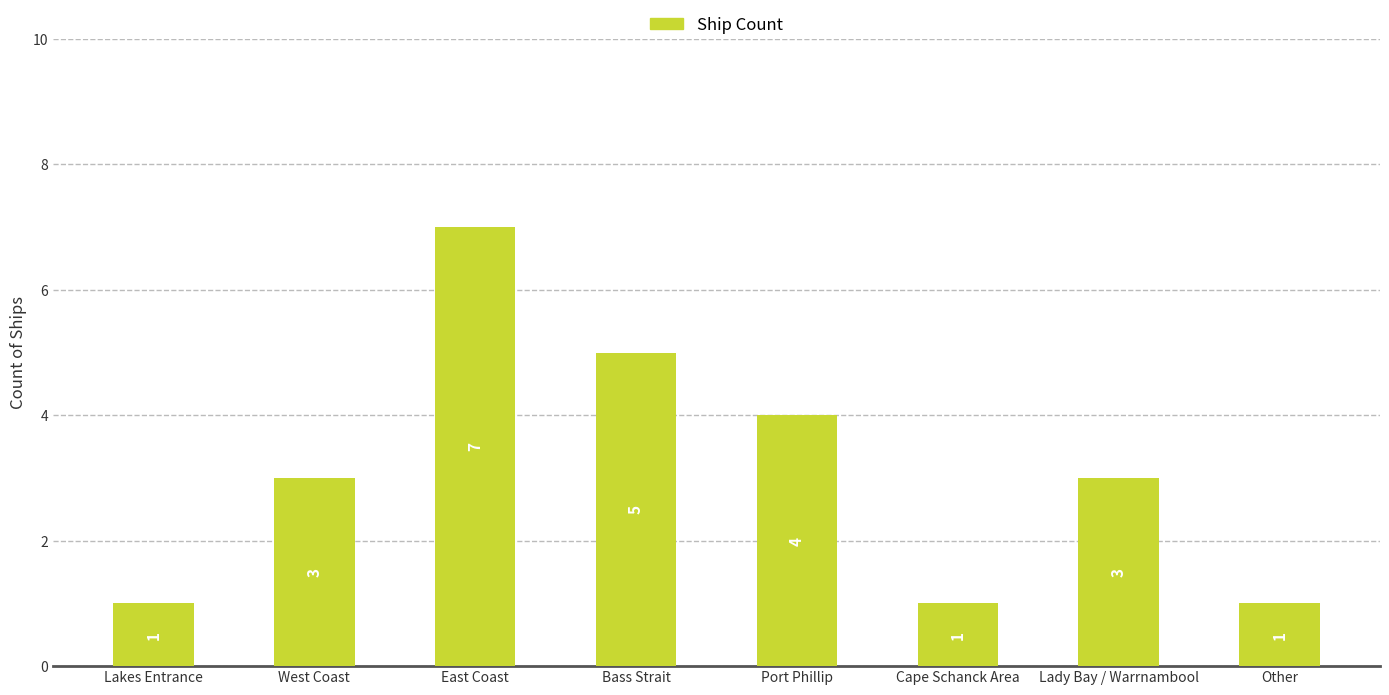

What is the maximum value shown in the chart?

7